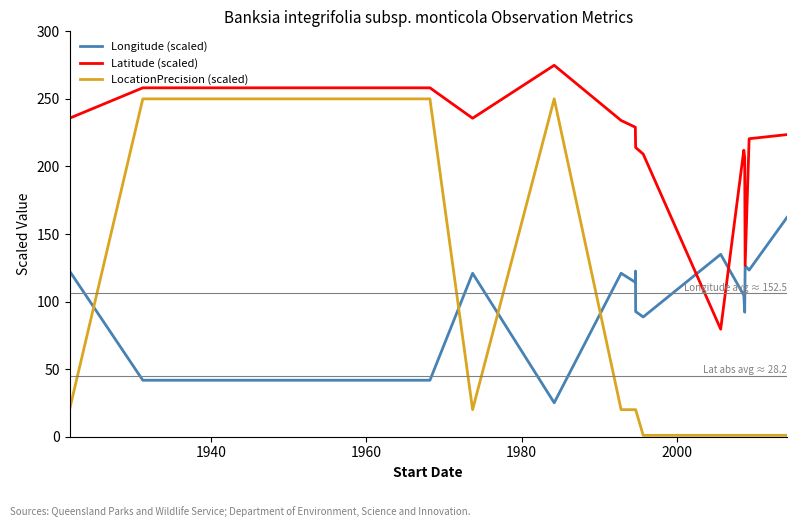

Which series has the largest total across all categories?

Latitude (scaled)